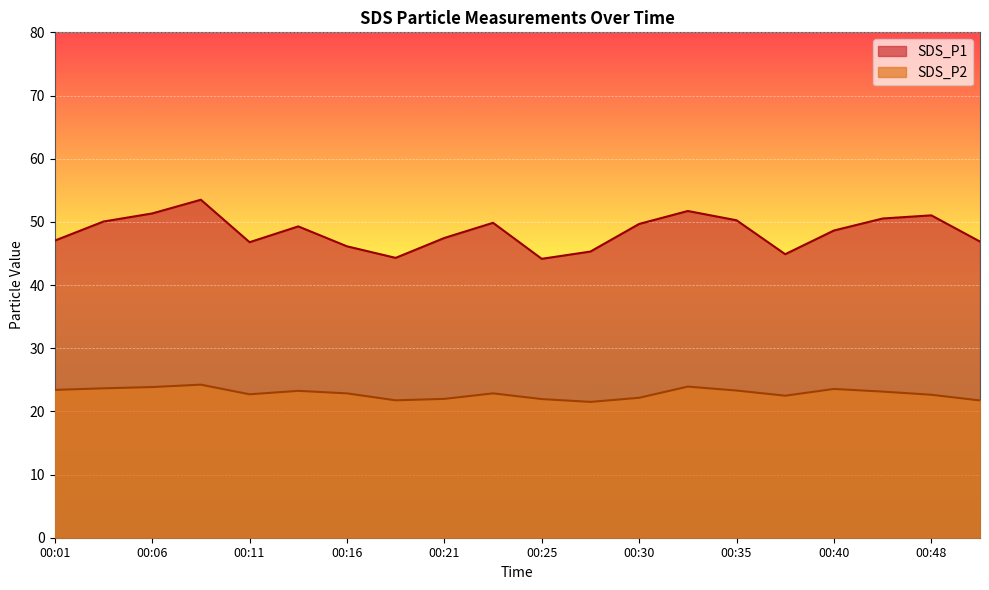

True or false: SDS_P1 and SDS_P2 intersect in this chart.

False